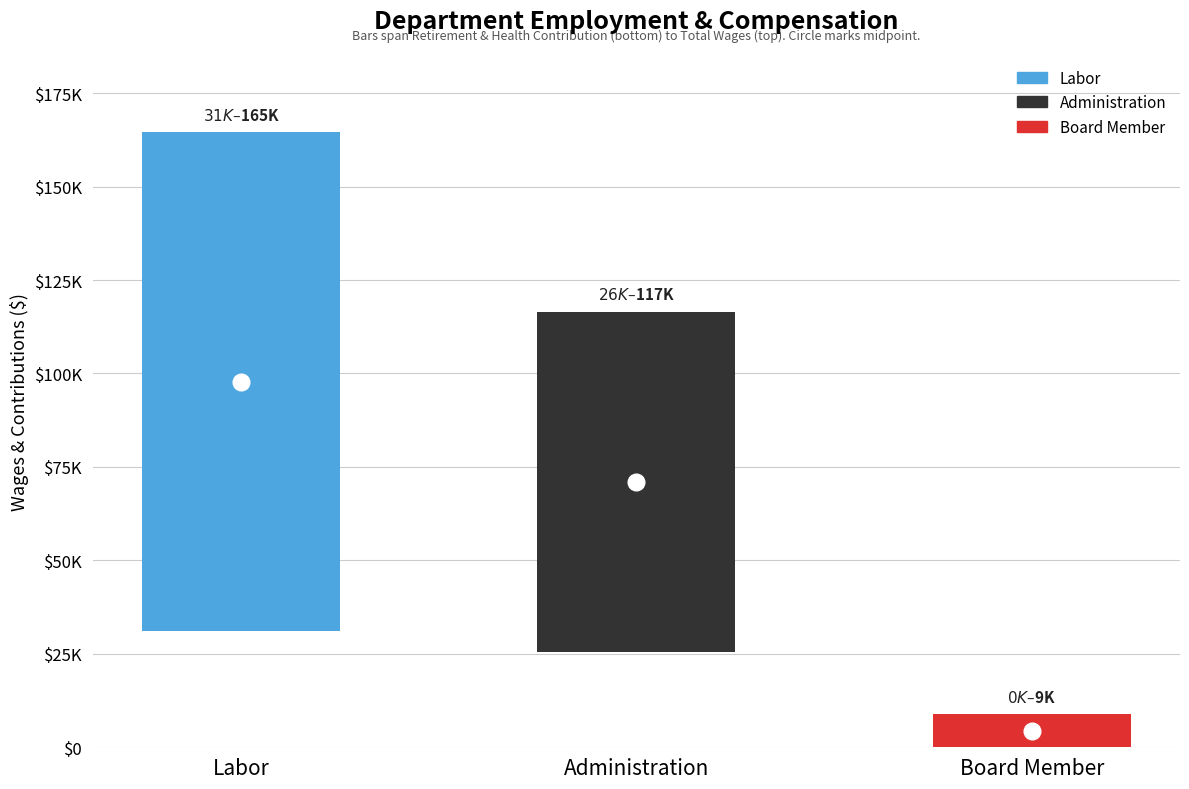

What is the sum of all Total Wages values?

289999